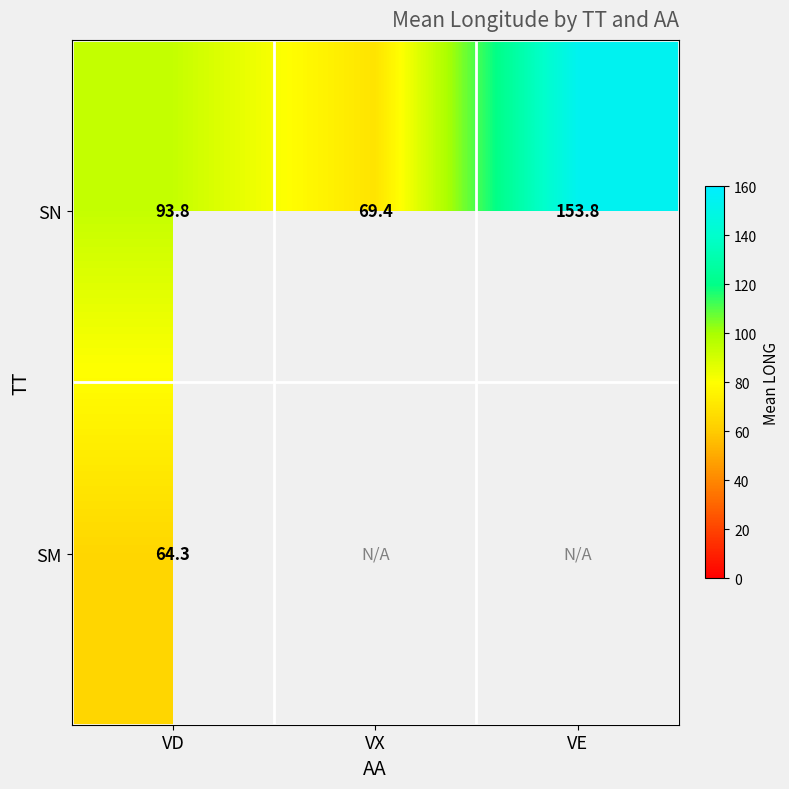

List the labels in order of SN value, largest first.

VE, VD, VX